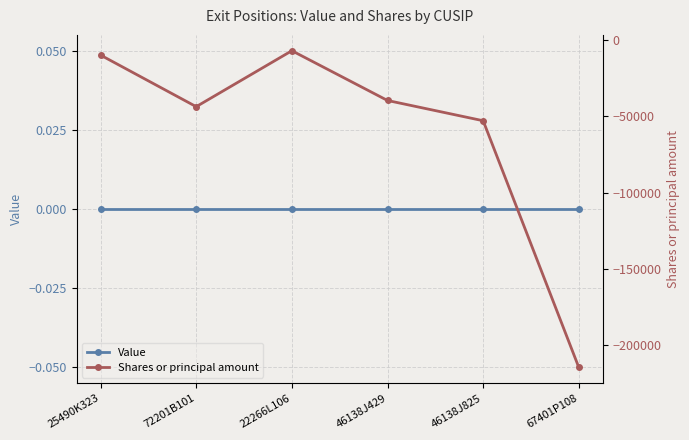

How many lines are shown in the chart?

2